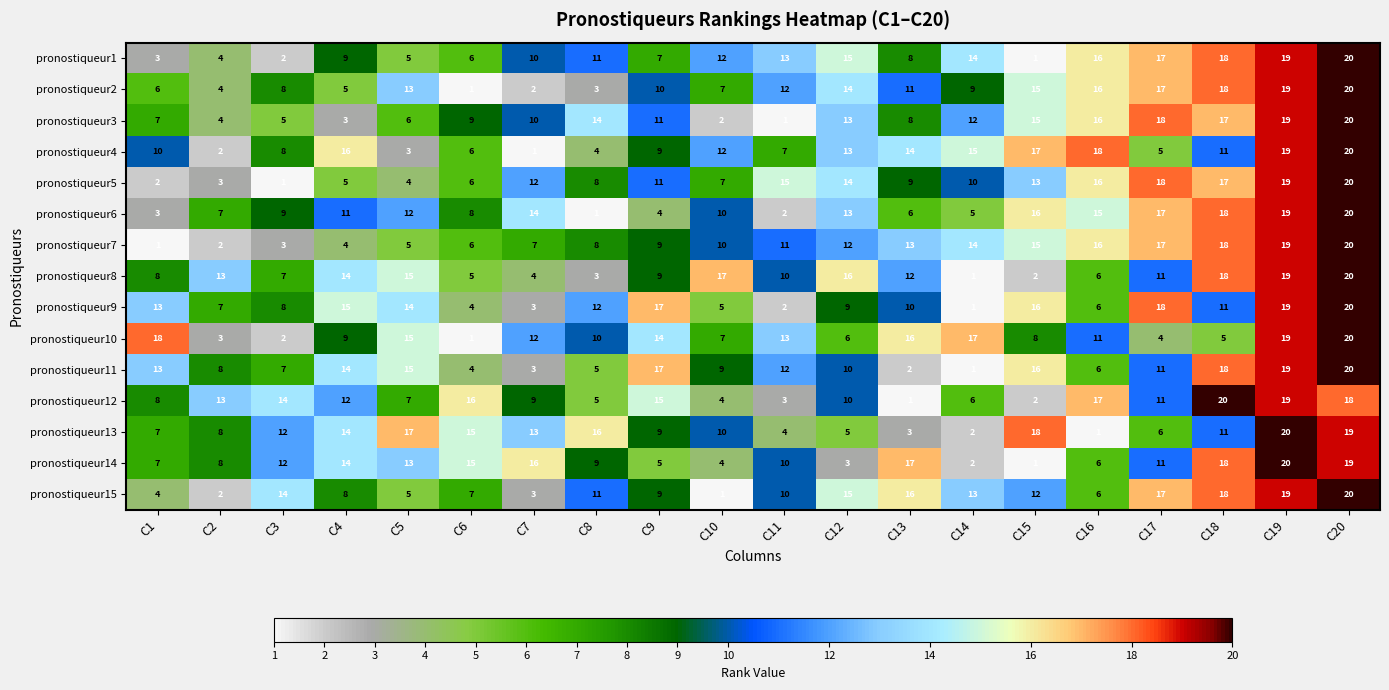

Which category has the lowest value in the pronostiqueur13 series?

C16